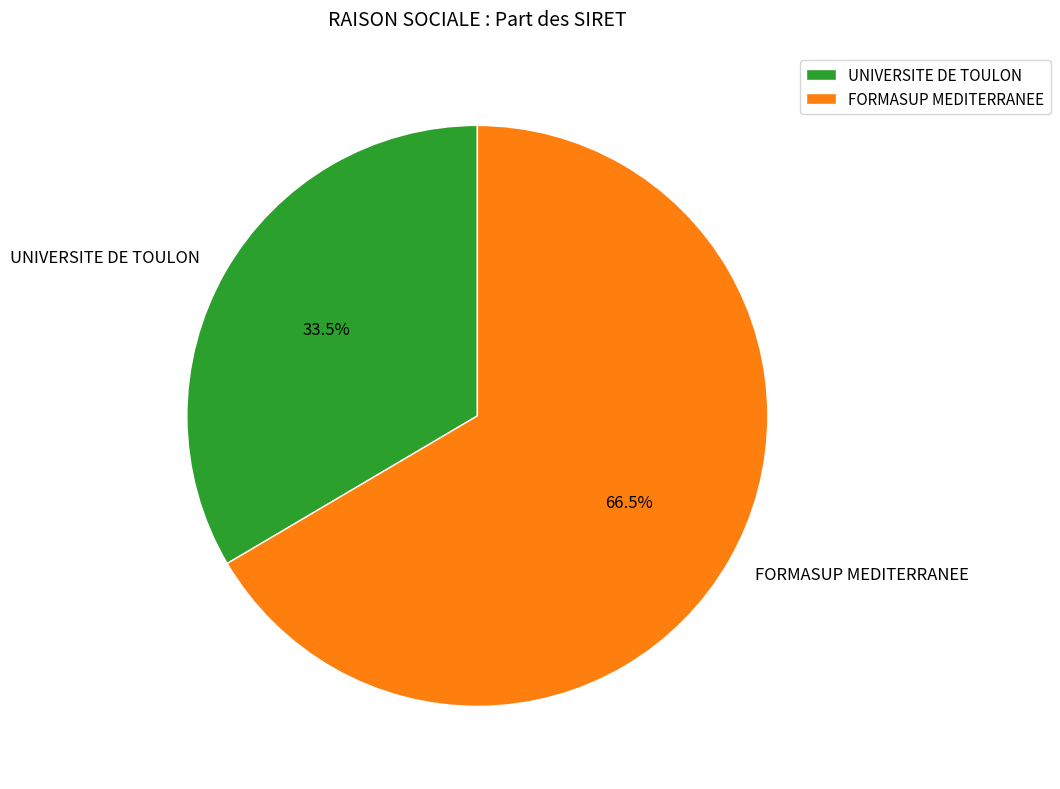

The FORMASUP MEDITERRANEE slice represents 73% of the pie. True or false?

False